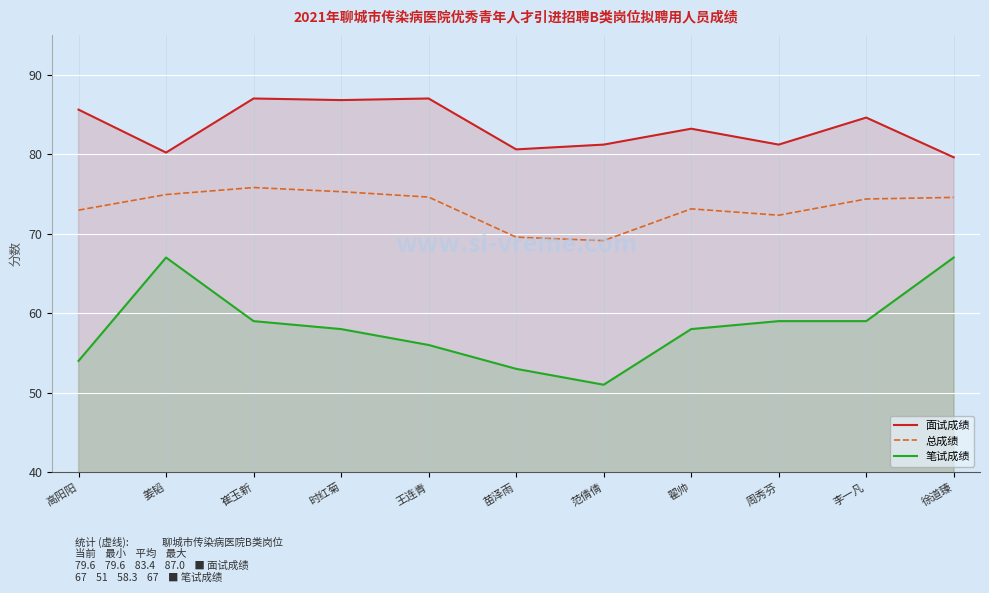

What is the spread (max minus min) of values at 翟帅?

25.2